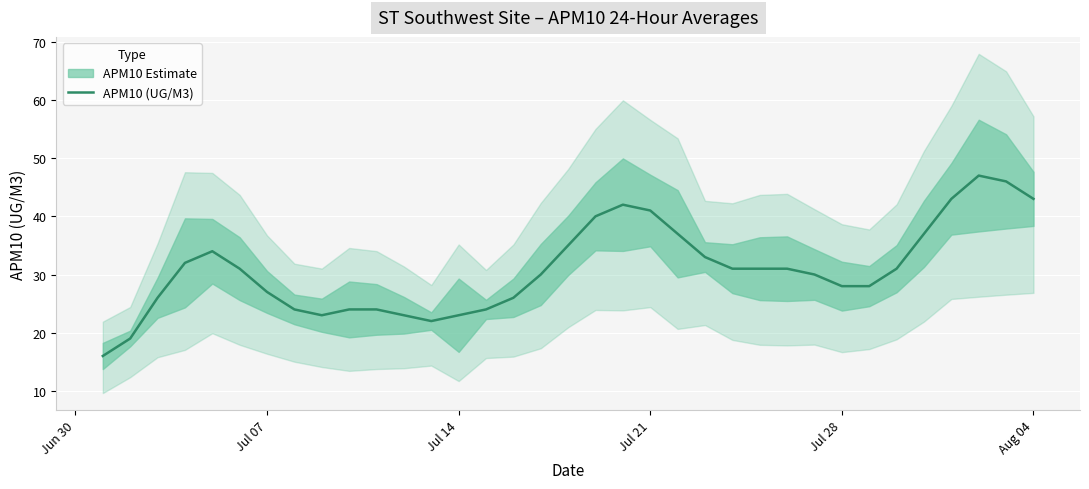

What is the maximum value shown in the chart?

47